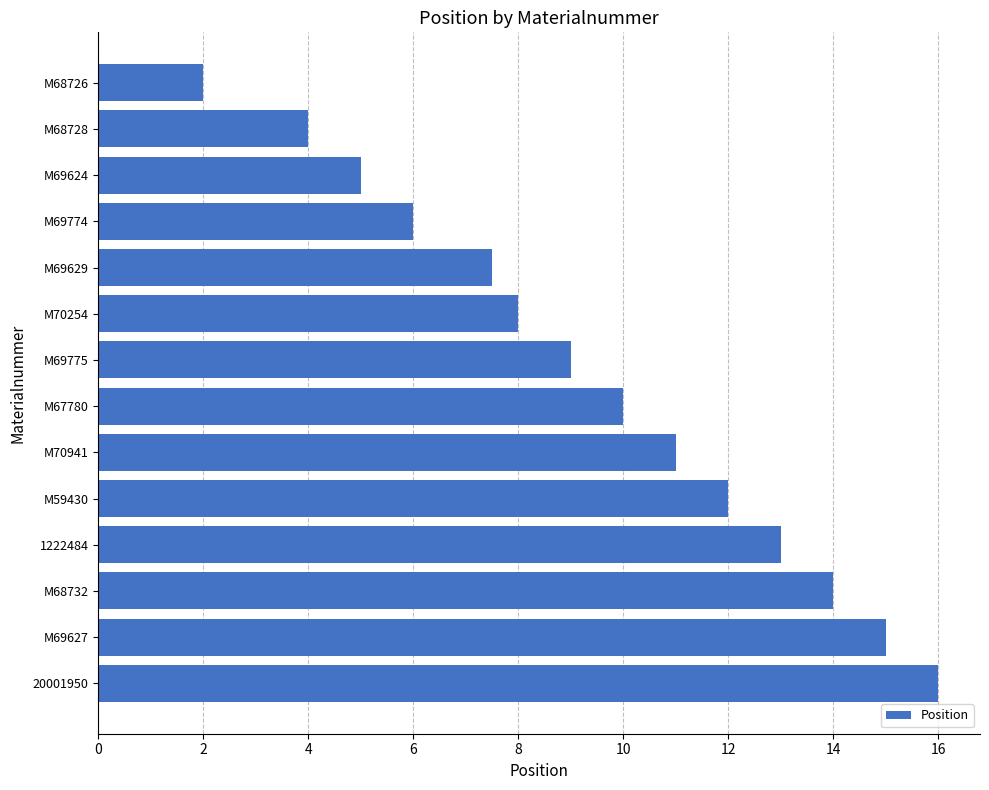

Which label corresponds to the largest value in the chart?

20001950